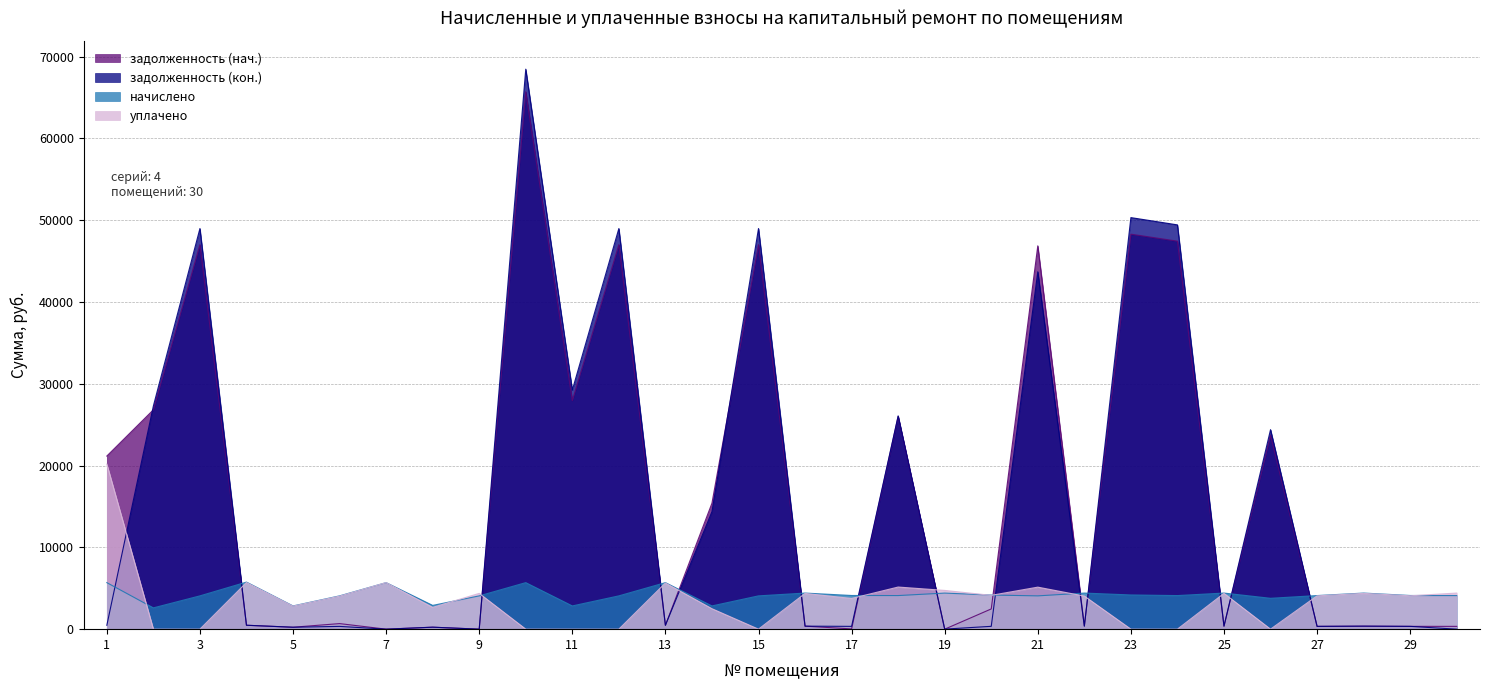

At which category is the sum across all series the highest?

10